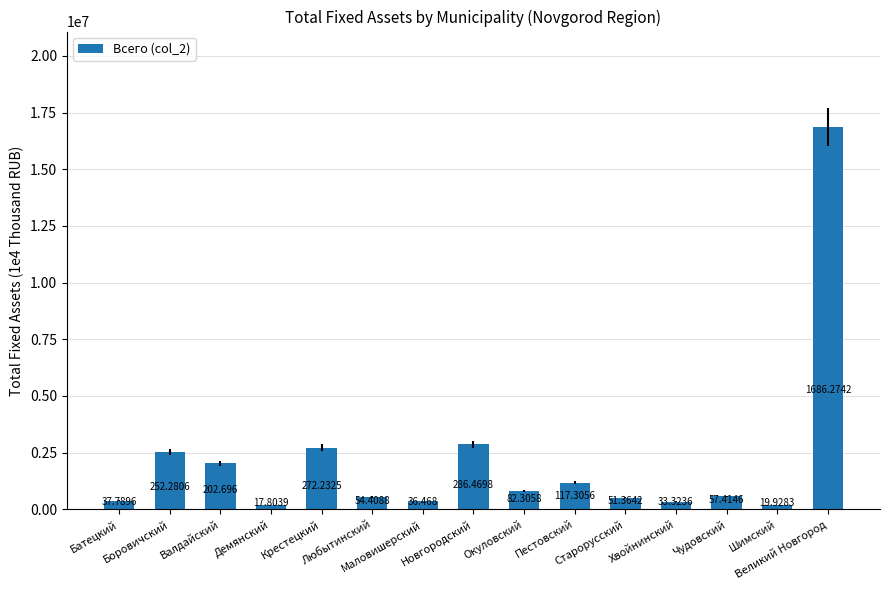

How many bars are there in total?

15